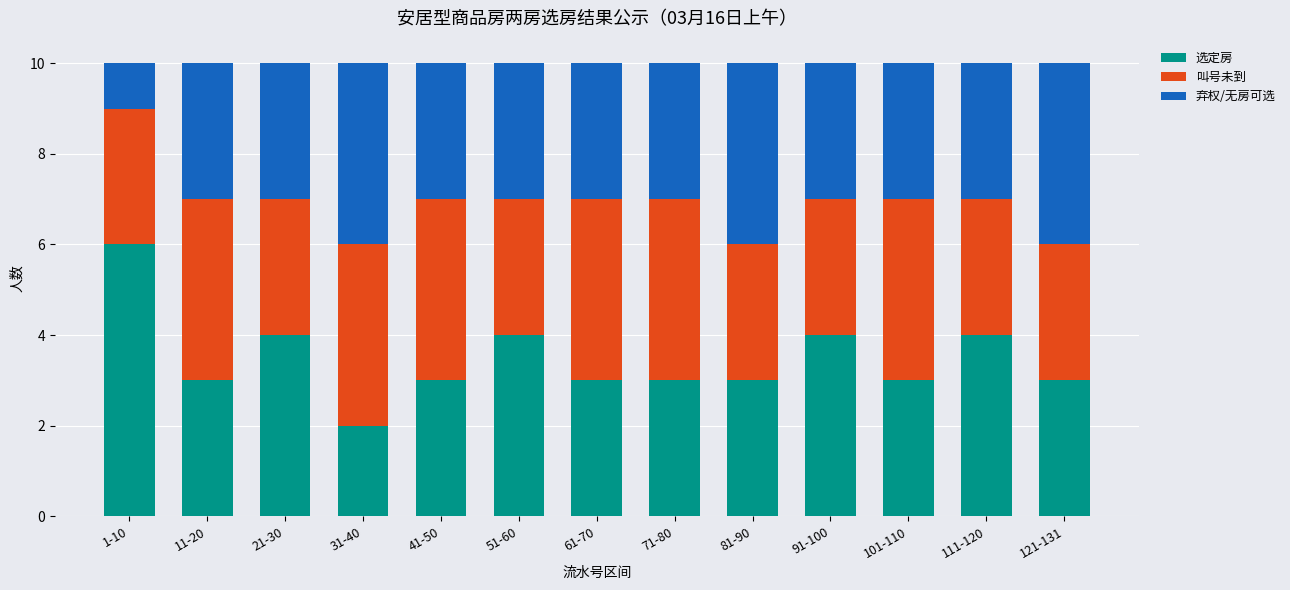

What is the sum of all 选定房 values?

45